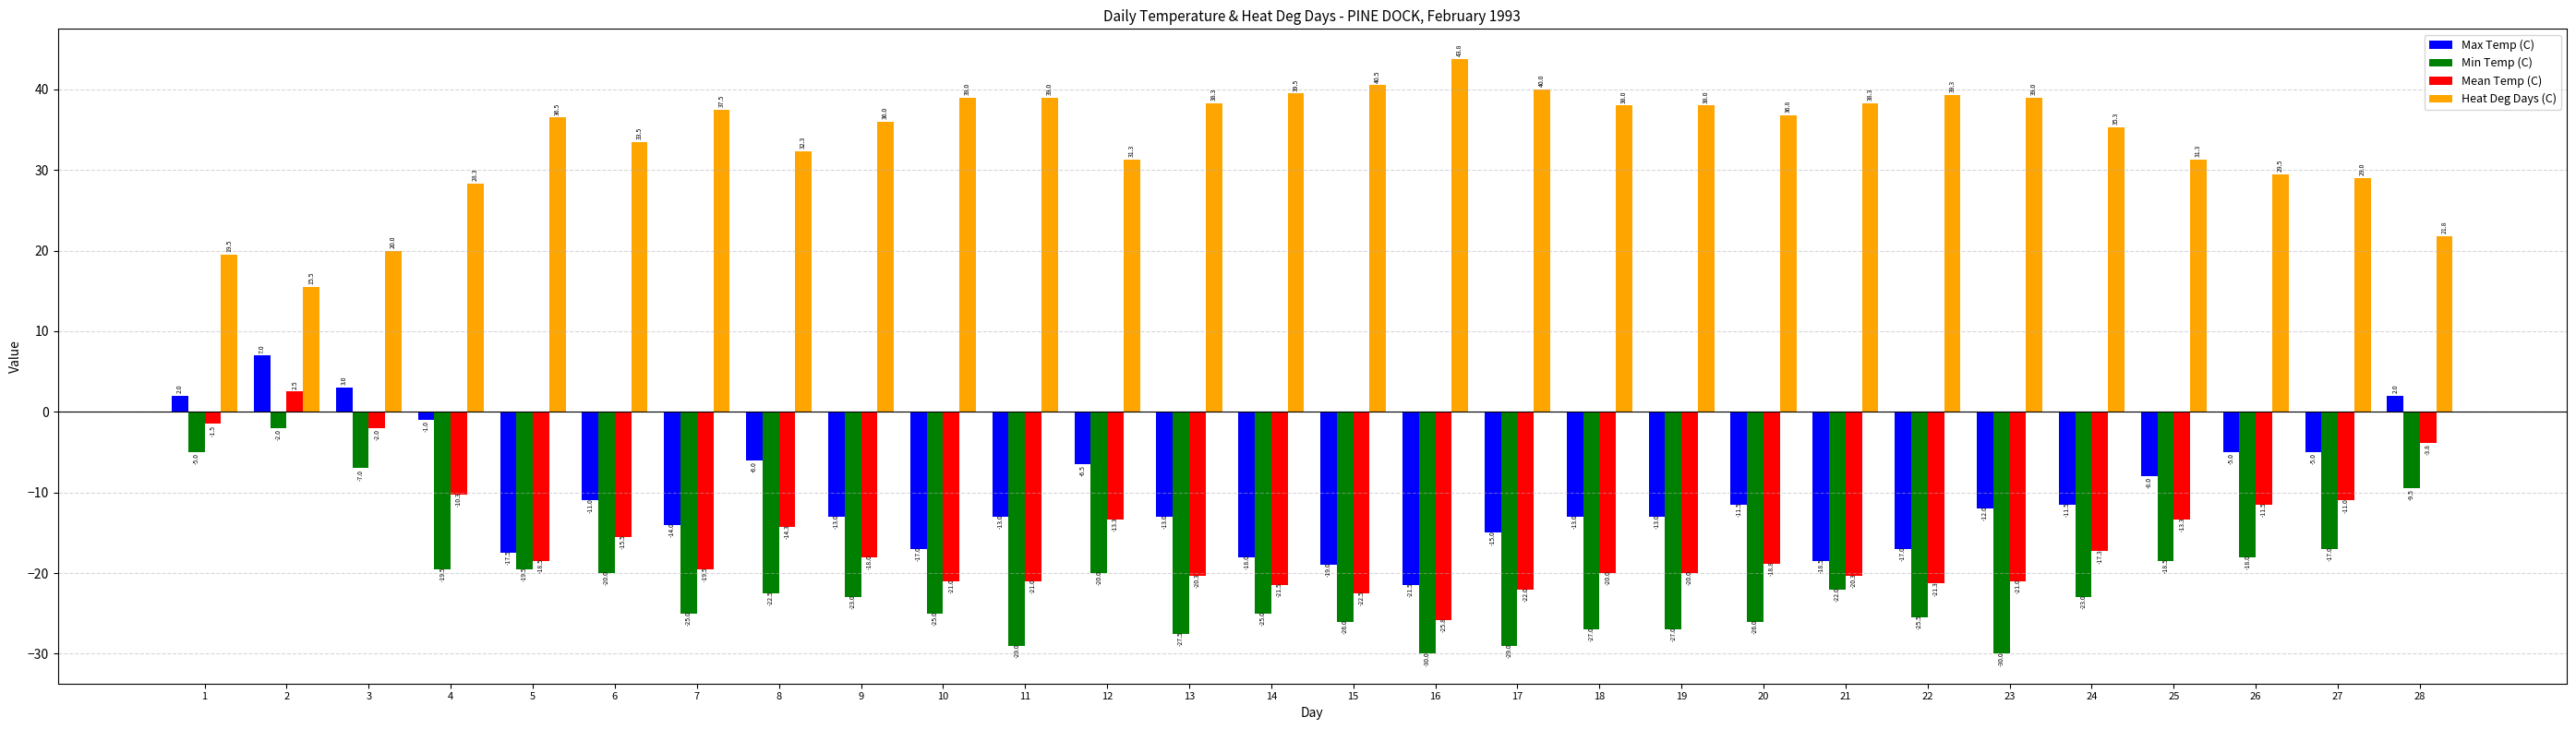

What is the difference between the Min Temp (C) values at 1 and 15?

21.0